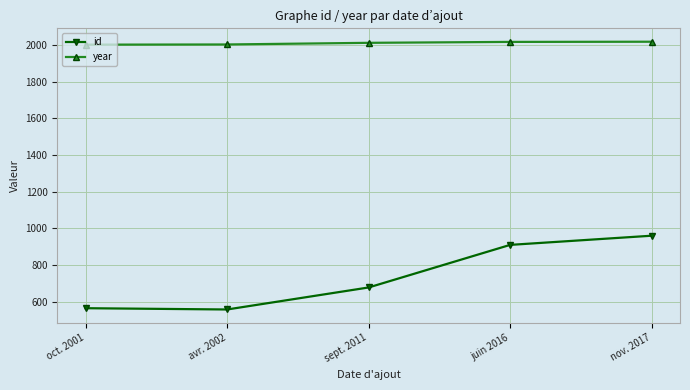

True or false: id has a value of 825 at oct. 2001.

False